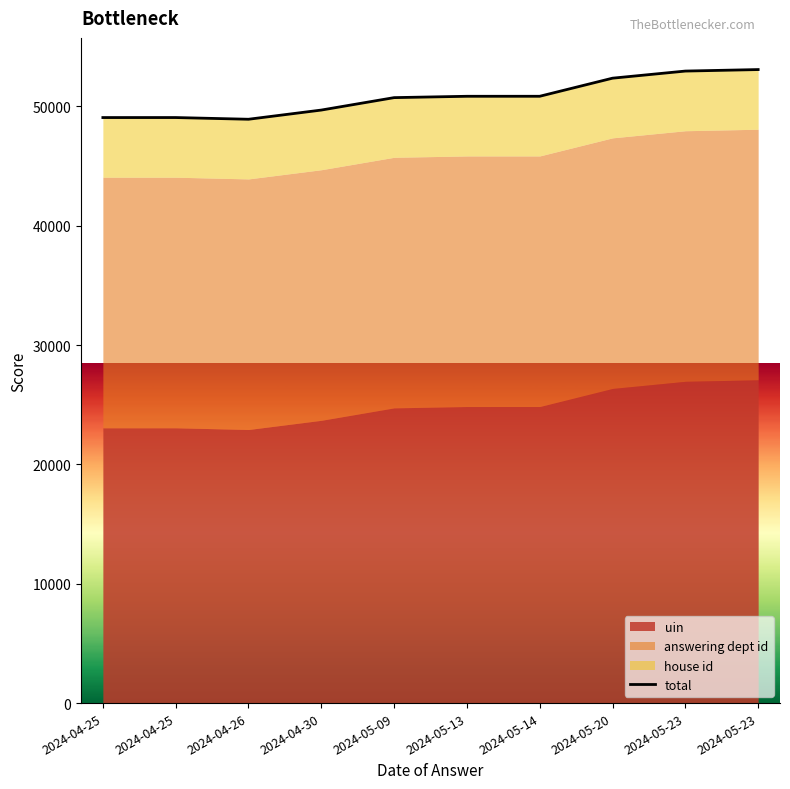

How many lines are shown in the chart?

1